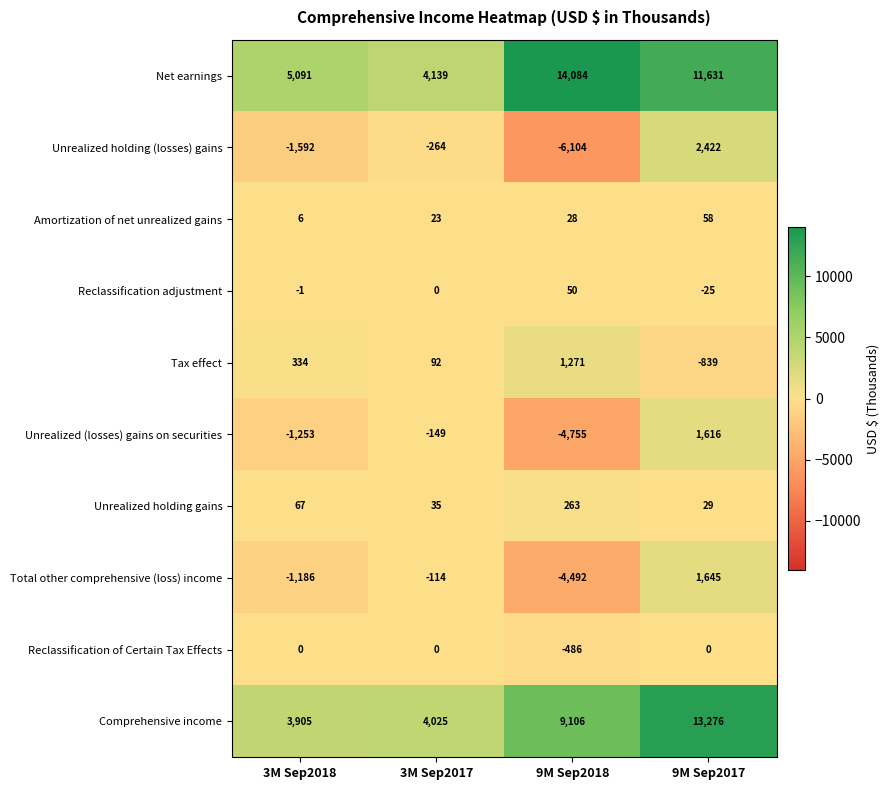

Which series has the largest range (max minus min)?

Net earnings